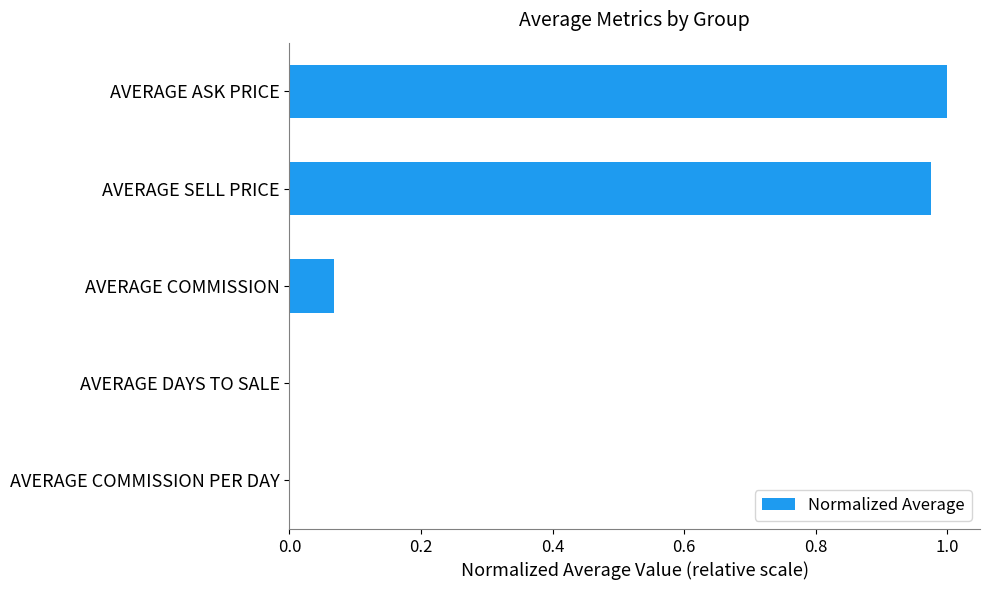

At which category does the chart reach its peak across all series?

AVERAGE ASK PRICE